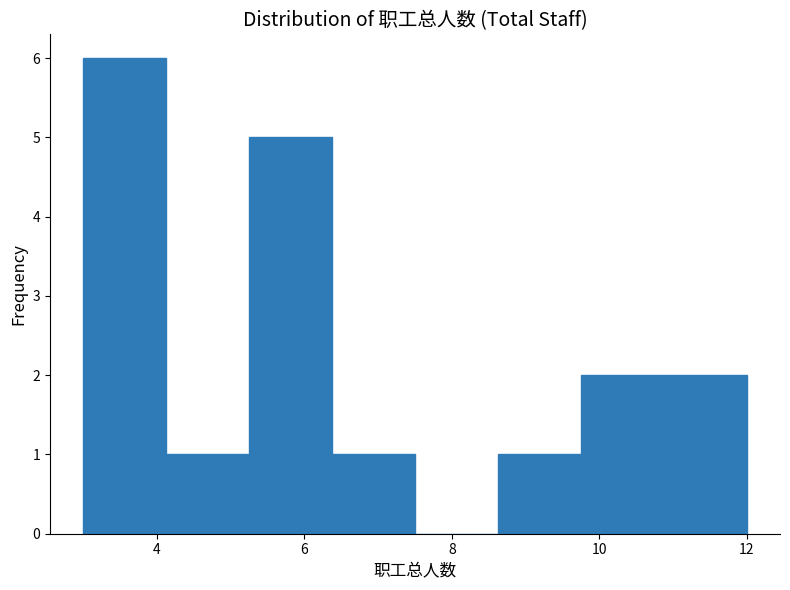

Over which range of the x-axis is the bar tallest?

3.0 to 4.2